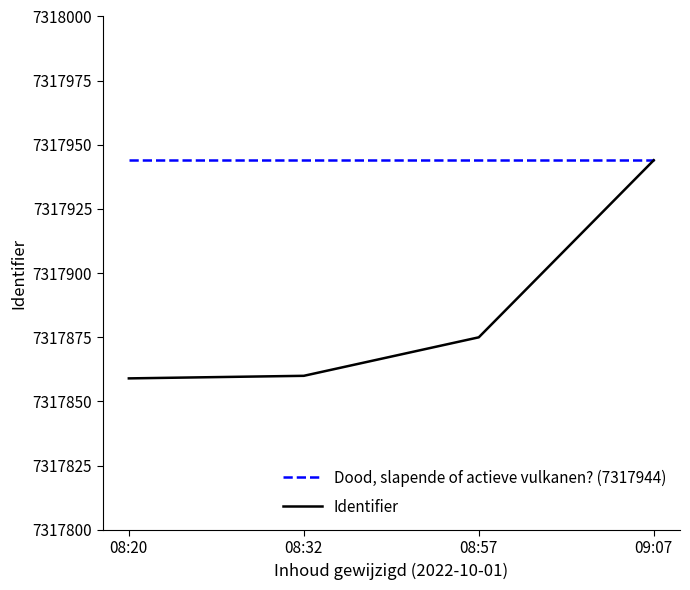

Is it true that Identifier equals 2038392 at 08:32?

False